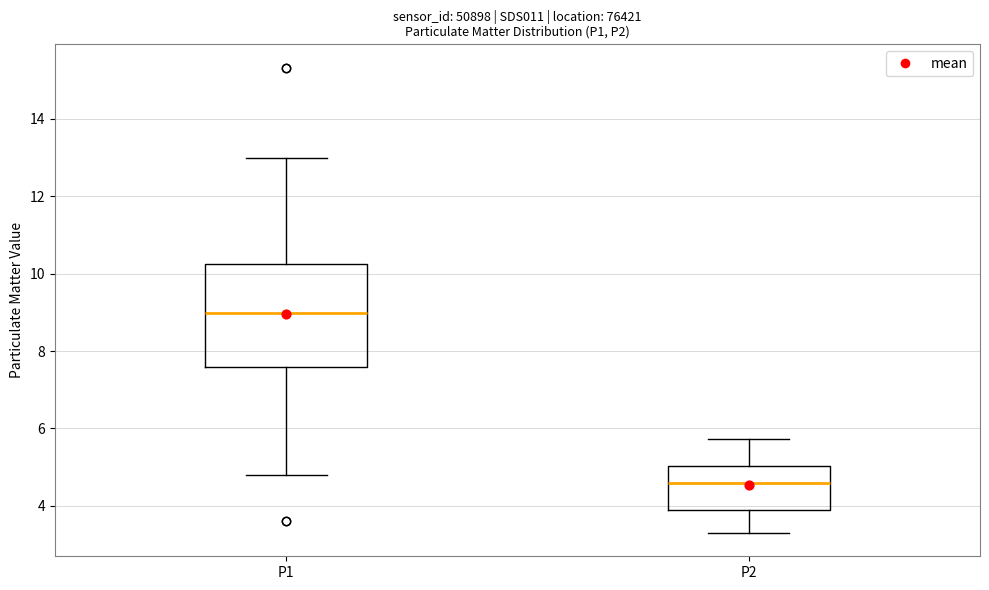

Where does the upper whisker of the box for P2 end on the y-axis? The values are not printed on the chart, so give them approximately, as read against the axis.

5.8